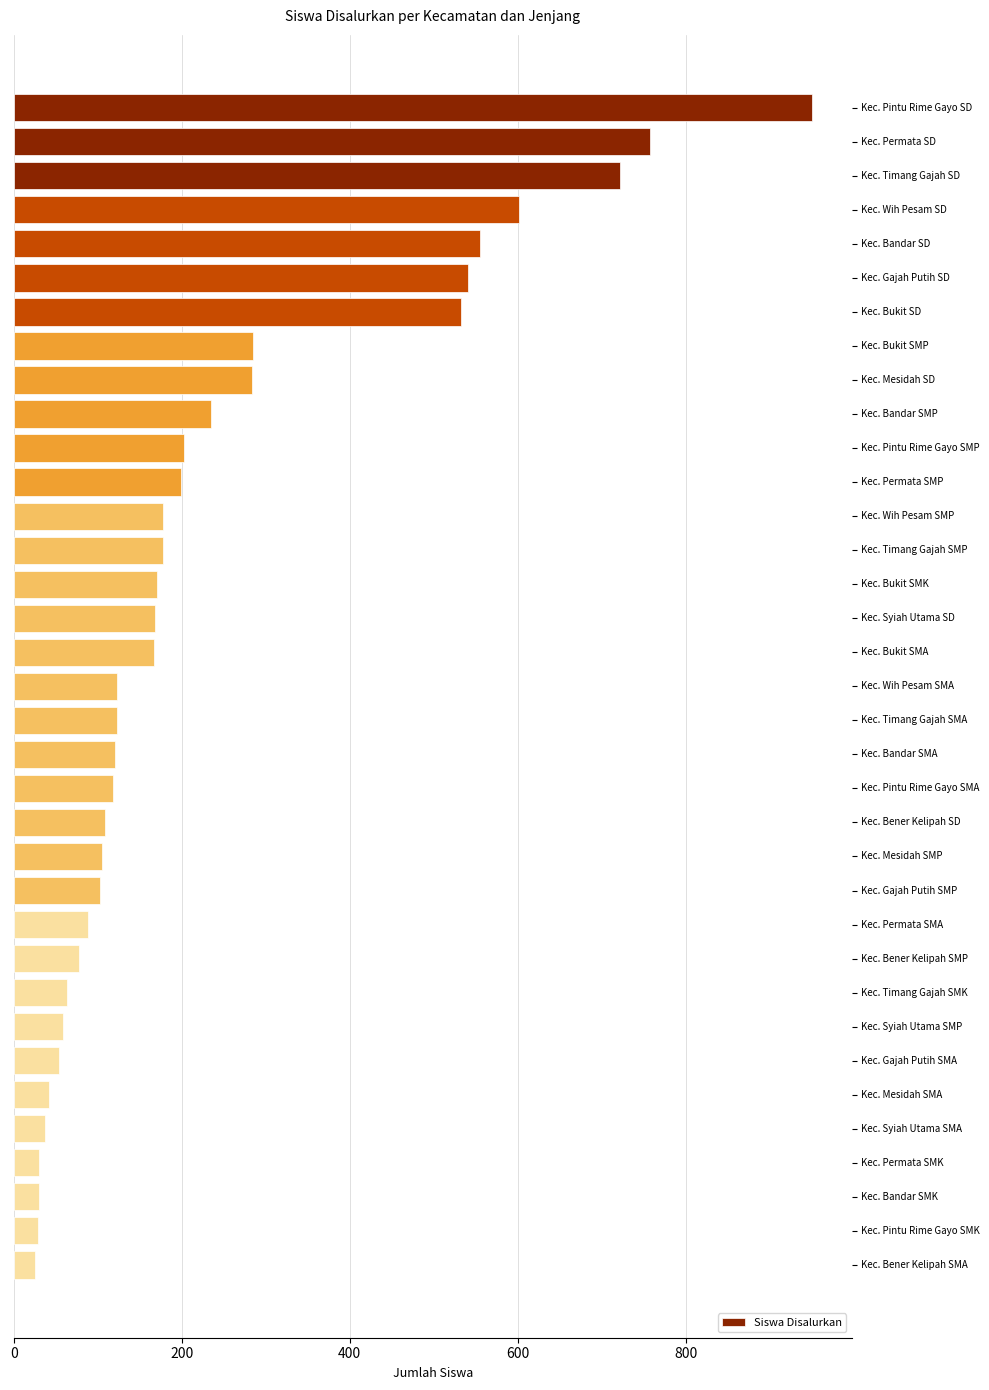

What position from the top is Kec. Mesidah SMA?

30